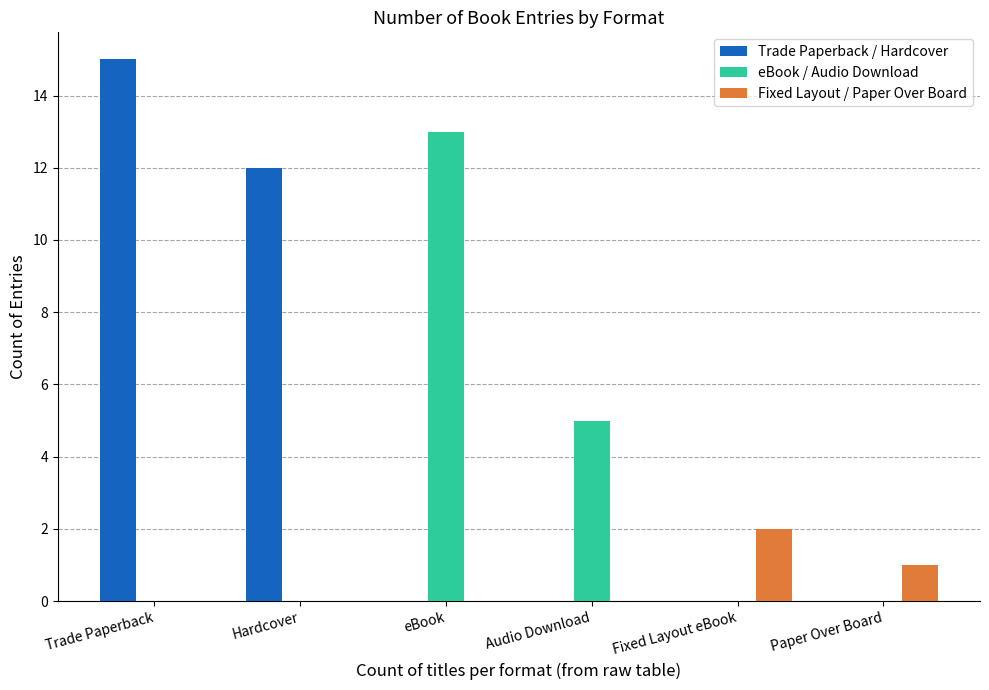

What is the approximate value of Fixed Layout / Paper Over Board at Paper Over Board?

1